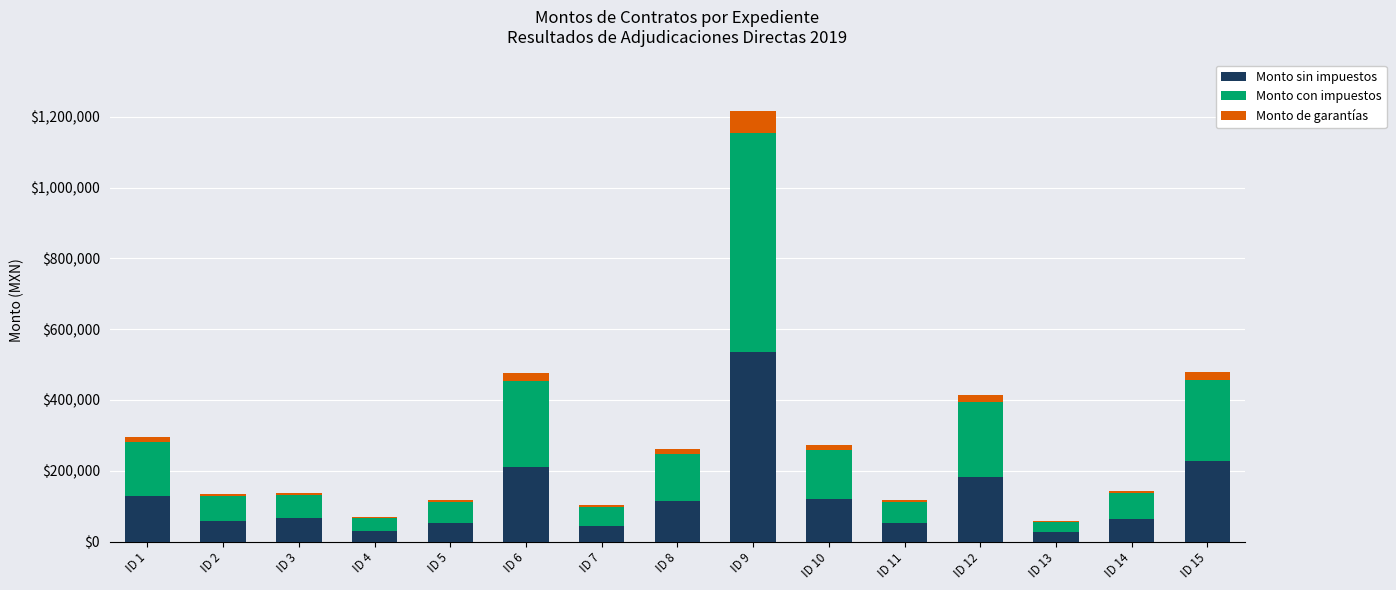

Count the number of data series in this chart.

3